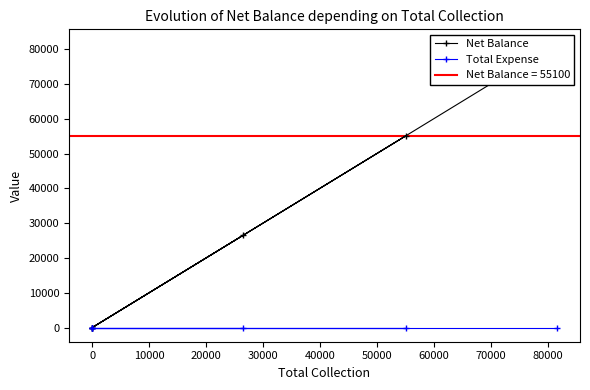

Reading left to right, what are all the values shown in this chart?

Net Balance: 26500	0	0	55100	0	81600
Total Expense: 0	0	0	0	0	0